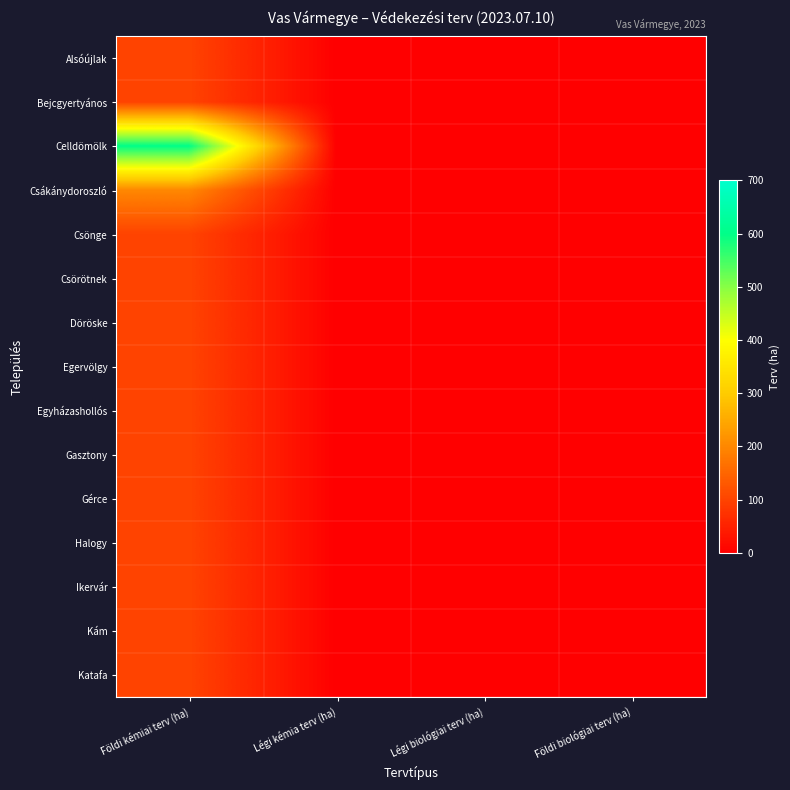

Reading right to left, list all the values displayed in this chart.

Alsóújlak: Földi biológiai terv (ha)=0	Légi biológiai terv (ha)=0	Légi kémia terv (ha)=0	Földi kémiai terv (ha)=100
Bejcgyertyános: Földi biológiai terv (ha)=0	Légi biológiai terv (ha)=0	Légi kémia terv (ha)=0	Földi kémiai terv (ha)=100
Celldömölk: Földi biológiai terv (ha)=0	Légi biológiai terv (ha)=0	Légi kémia terv (ha)=0	Földi kémiai terv (ha)=600
Csákánydoroszló: Földi biológiai terv (ha)=0	Légi biológiai terv (ha)=0	Légi kémia terv (ha)=0	Földi kémiai terv (ha)=200
Csönge: Földi biológiai terv (ha)=0	Légi biológiai terv (ha)=0	Légi kémia terv (ha)=0	Földi kémiai terv (ha)=100
Csörötnek: Földi biológiai terv (ha)=0	Légi biológiai terv (ha)=0	Légi kémia terv (ha)=0	Földi kémiai terv (ha)=100
Döröske: Földi biológiai terv (ha)=0	Légi biológiai terv (ha)=0	Légi kémia terv (ha)=0	Földi kémiai terv (ha)=100
Egervölgy: Földi biológiai terv (ha)=0	Légi biológiai terv (ha)=0	Légi kémia terv (ha)=0	Földi kémiai terv (ha)=100
Egyházashollós: Földi biológiai terv (ha)=0	Légi biológiai terv (ha)=0	Légi kémia terv (ha)=0	Földi kémiai terv (ha)=100
Gasztony: Földi biológiai terv (ha)=0	Légi biológiai terv (ha)=0	Légi kémia terv (ha)=0	Földi kémiai terv (ha)=100
Gérce: Földi biológiai terv (ha)=0	Légi biológiai terv (ha)=0	Légi kémia terv (ha)=0	Földi kémiai terv (ha)=100
Halogy: Földi biológiai terv (ha)=0	Légi biológiai terv (ha)=0	Légi kémia terv (ha)=0	Földi kémiai terv (ha)=100
Ikervár: Földi biológiai terv (ha)=0	Légi biológiai terv (ha)=0	Légi kémia terv (ha)=0	Földi kémiai terv (ha)=100
Kám: Földi biológiai terv (ha)=0	Légi biológiai terv (ha)=0	Légi kémia terv (ha)=0	Földi kémiai terv (ha)=100
Katafa: Földi biológiai terv (ha)=0	Légi biológiai terv (ha)=0	Légi kémia terv (ha)=0	Földi kémiai terv (ha)=100